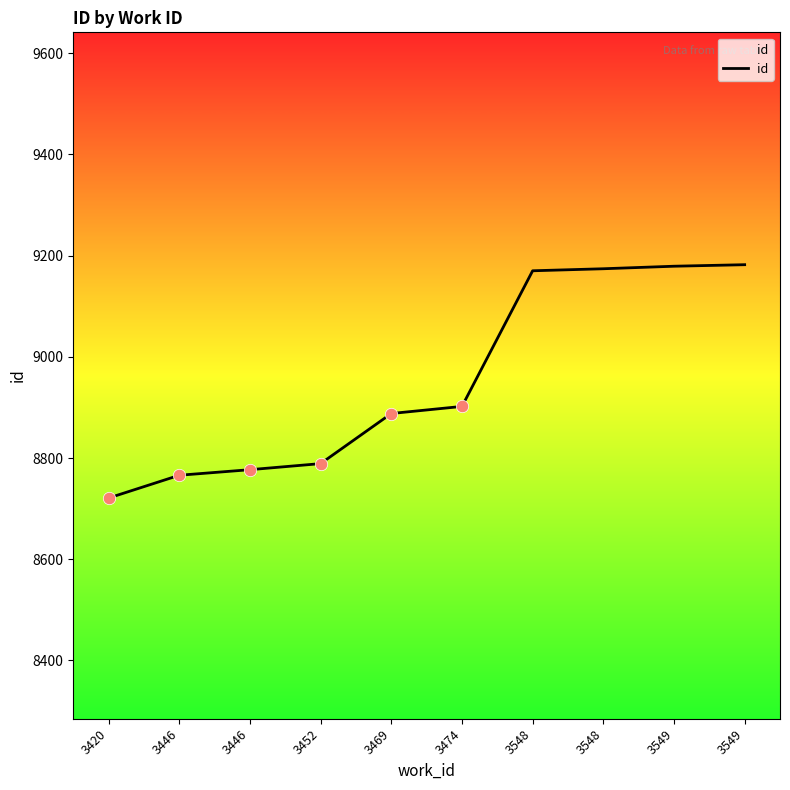

Approximately how many times larger is the value at 3452 compared to 3548?

1.0